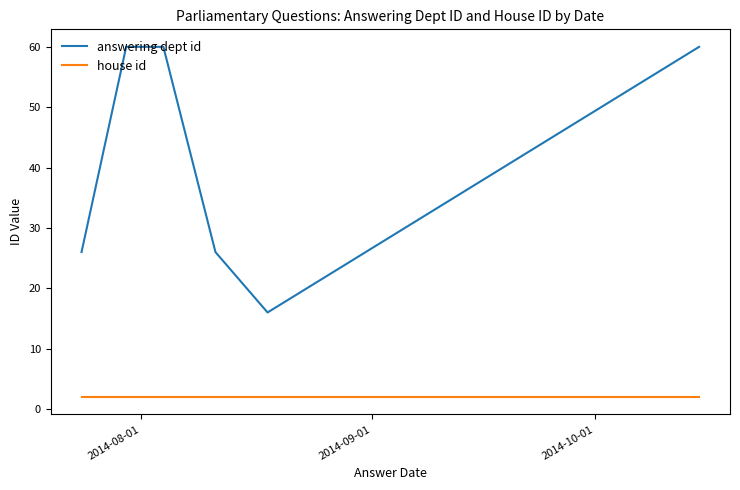

What is the greatest value displayed?

60